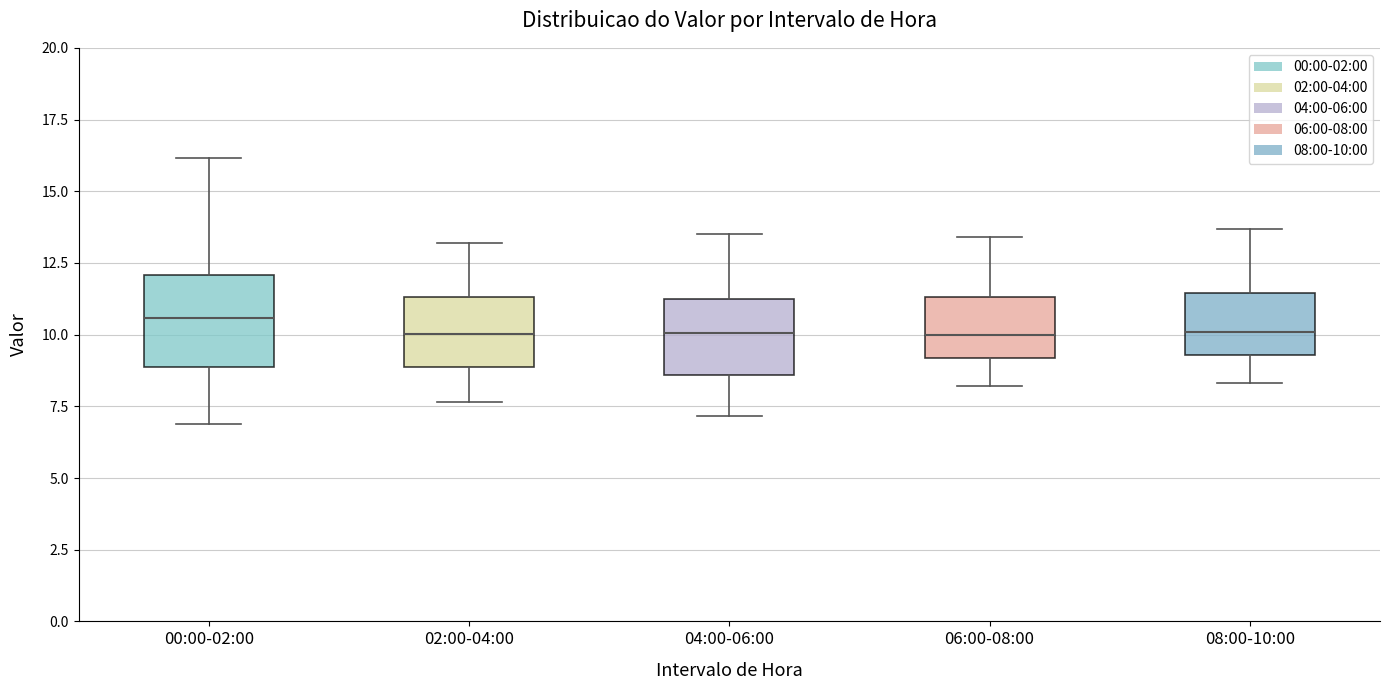

Reading left to right, transcribe this box plot: for each box, give where its median line is, the range the box spans, and where its two whiskers end, as read against the y-axis. The values are not printed on the chart, so give them approximately, as read against the axis.

00:00-02:00: median 10.5, box 9.0 to 12.0, whiskers 7.0 to 16.0
02:00-04:00: median 10.0, box 9.0 to 11.5, whiskers 7.5 to 13.0
04:00-06:00: median 10.0, box 8.5 to 11.5, whiskers 7.0 to 13.5
06:00-08:00: median 10.0, box 9.0 to 11.5, whiskers 8.0 to 13.5
08:00-10:00: median 10.0, box 9.5 to 11.5, whiskers 8.5 to 13.5